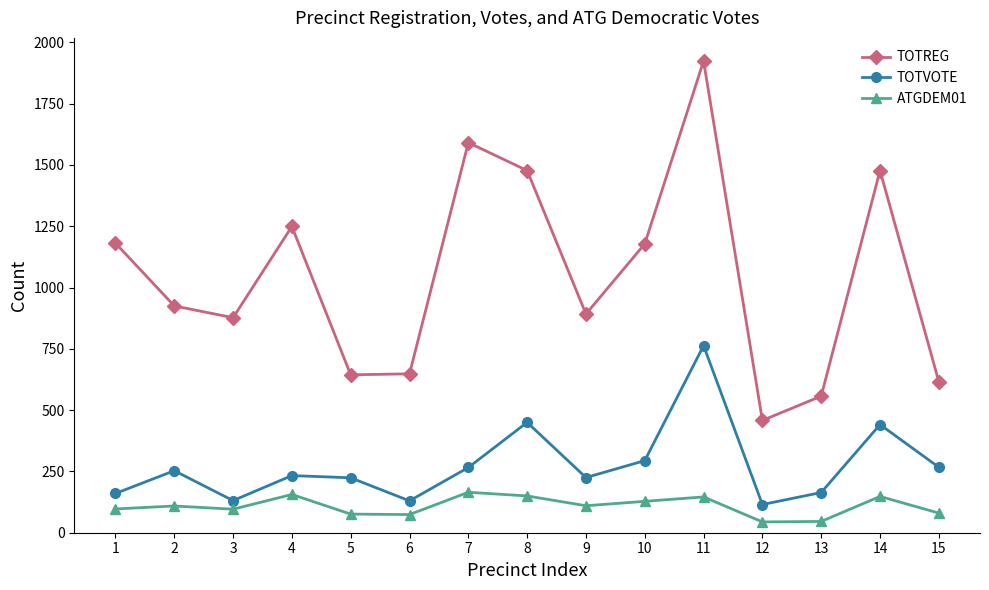

True or false: TOTVOTE and TOTREG intersect in this chart.

False